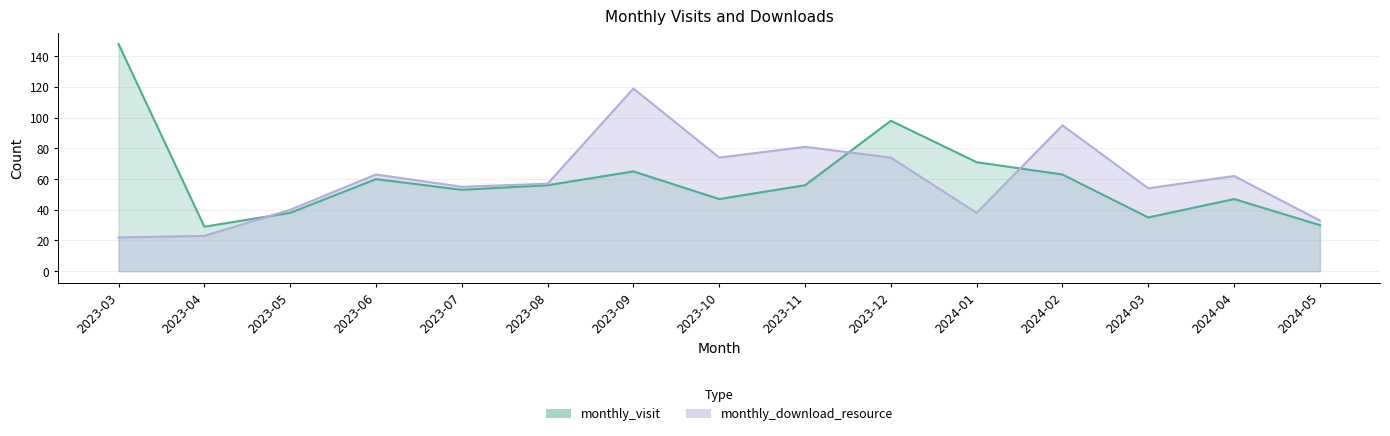

Which category has the lowest value in the monthly_download_resource series?

2023-03